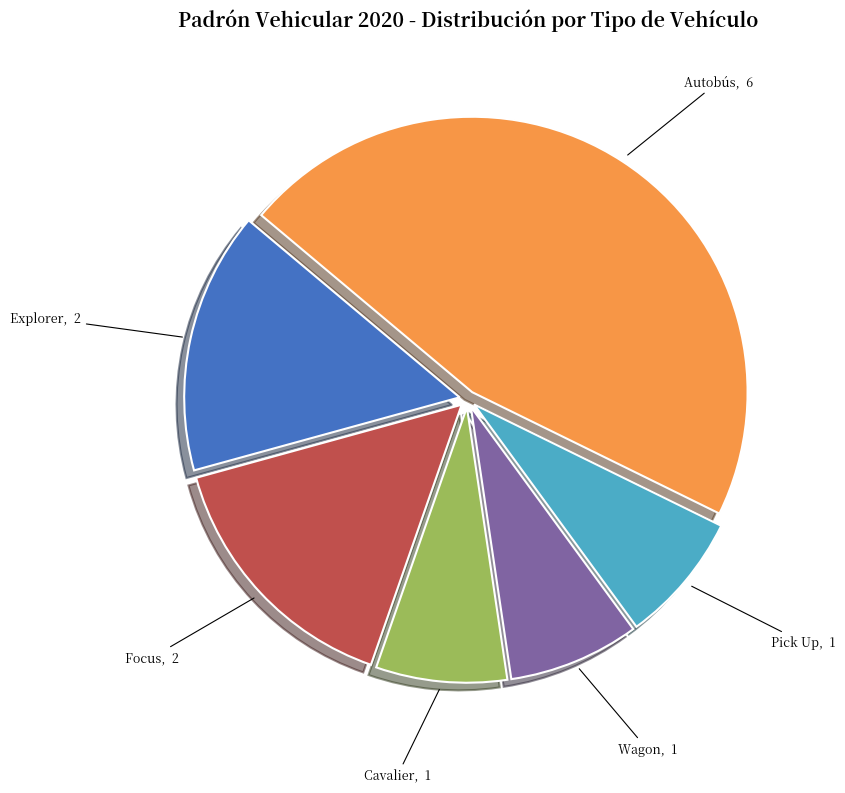

What is the largest slice in the pie chart?

Autobús